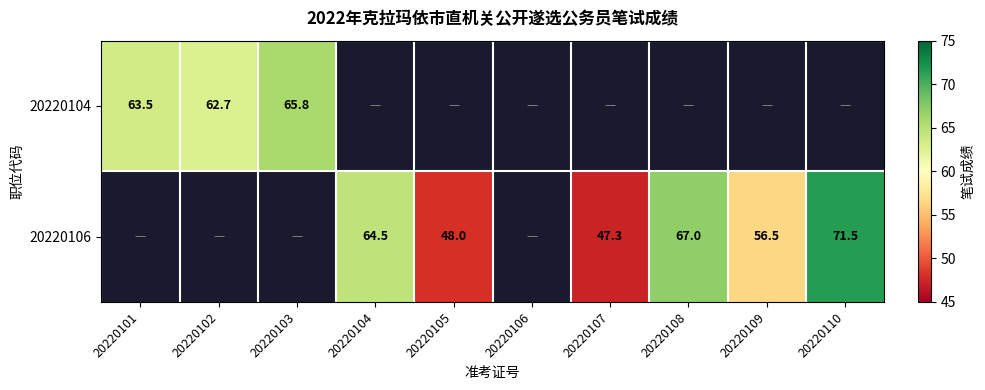

At which category is the sum across all series the highest?

20220110